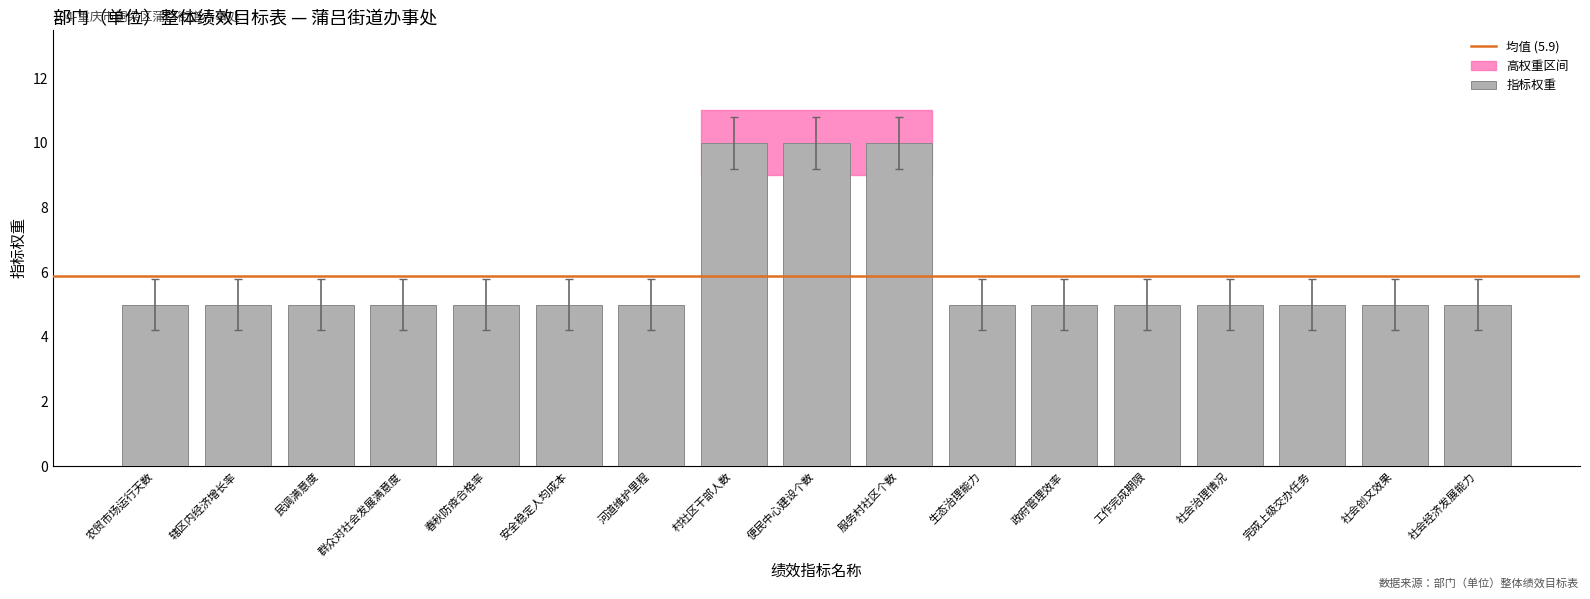

What is the value of the 8th bar from the left?

10